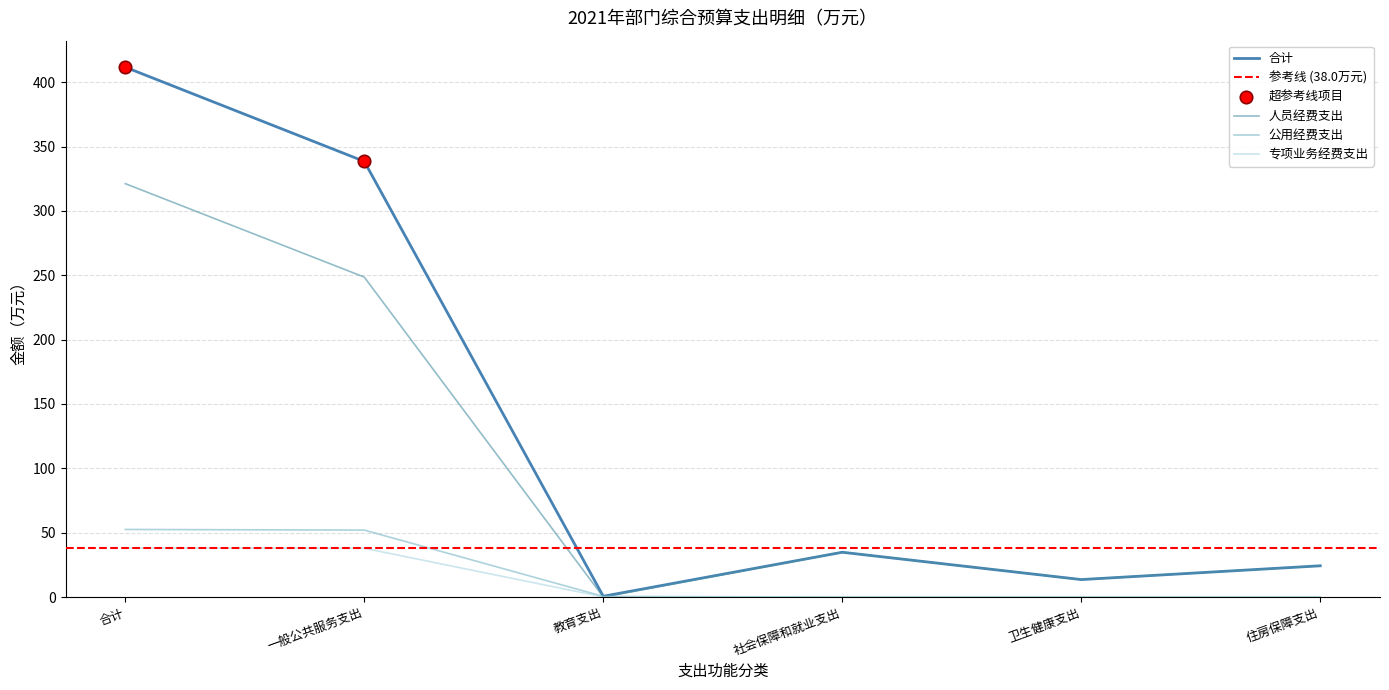

Is the value of 公用经费支出 at 社会保障和就业支出 greater than the value of 合计 at 卫生健康支出?

No